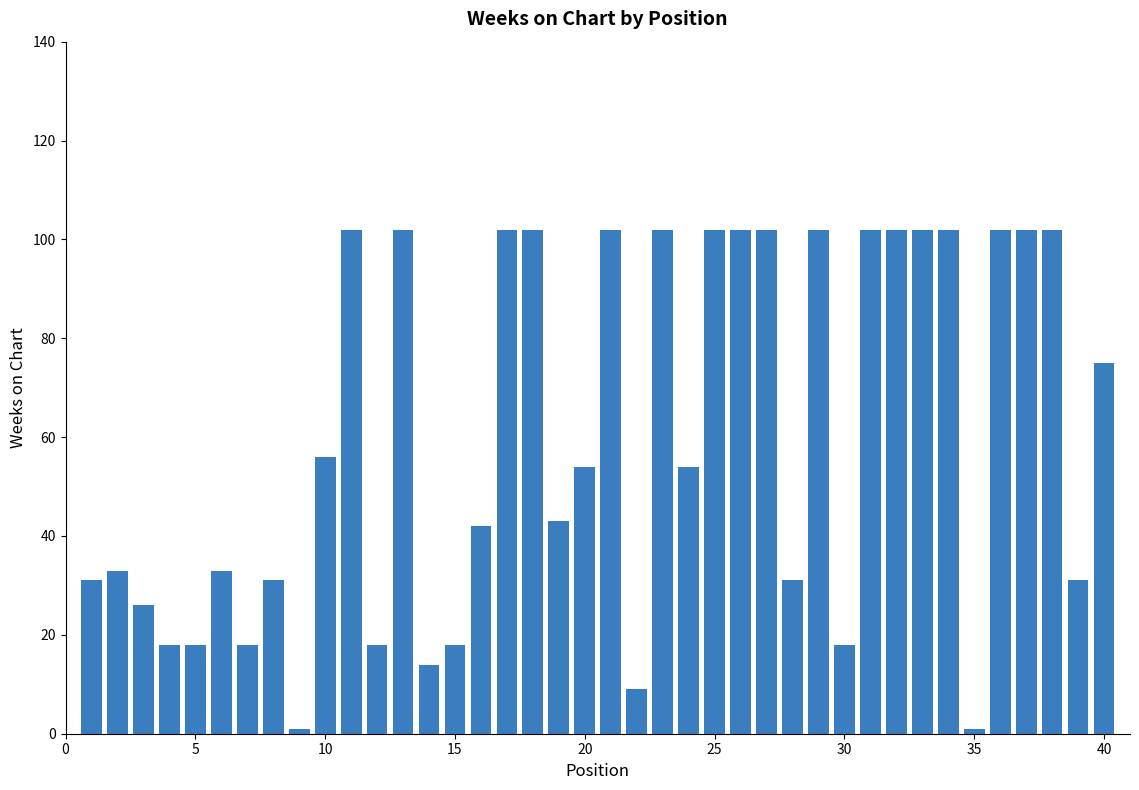

What is the average value?

60